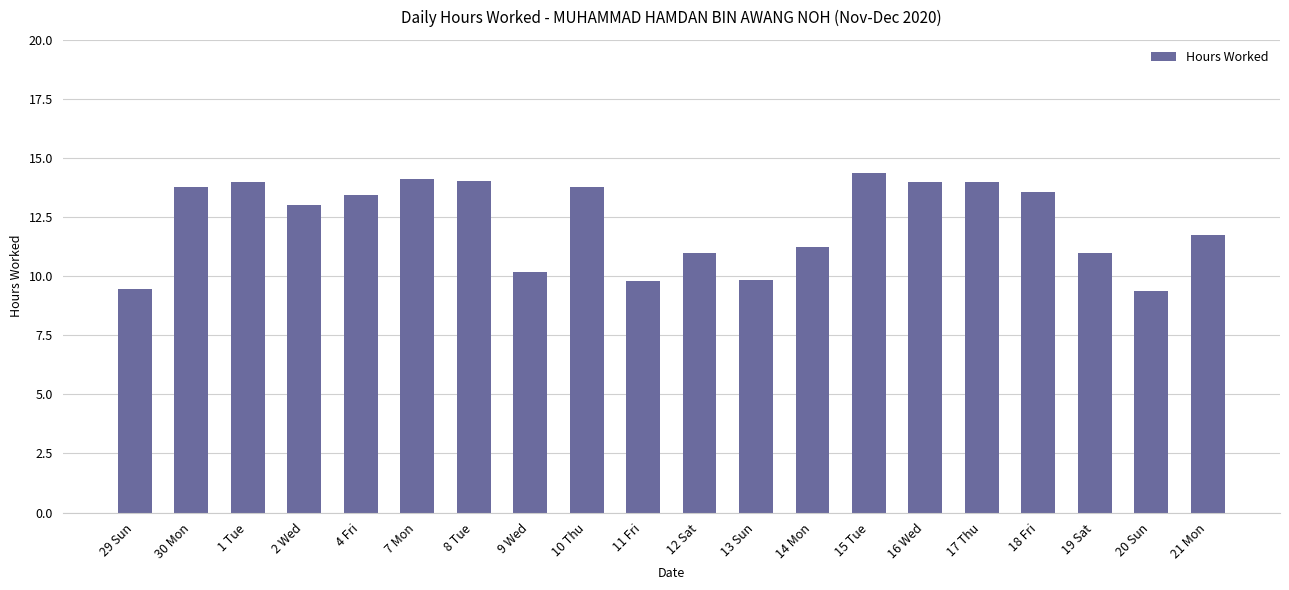

Approximately how many times larger is the value at 13 Sun compared to 11 Fri?

1.0